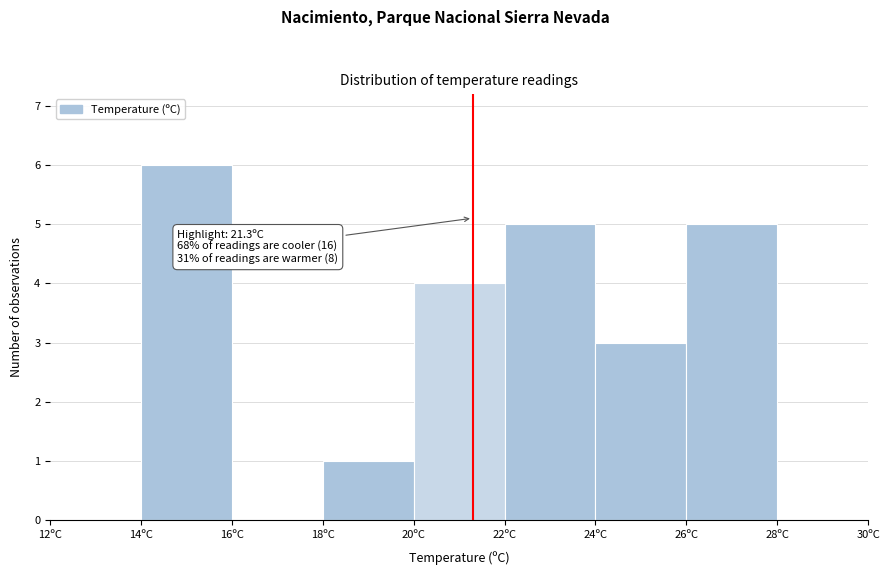

Which range on the x-axis has the tallest bar?

14 to 16